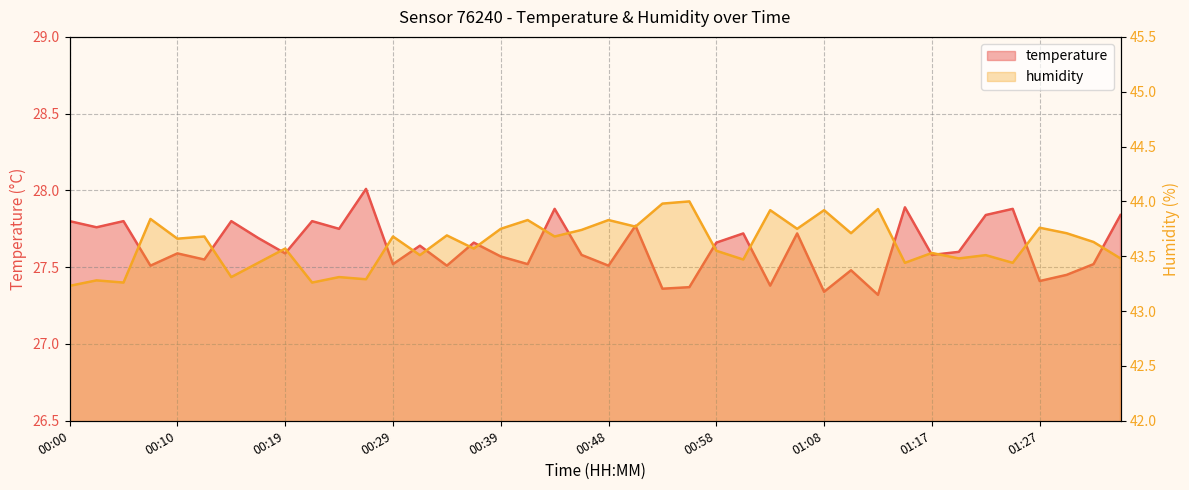

Between 00:29 and 00:14, which is larger?

00:14